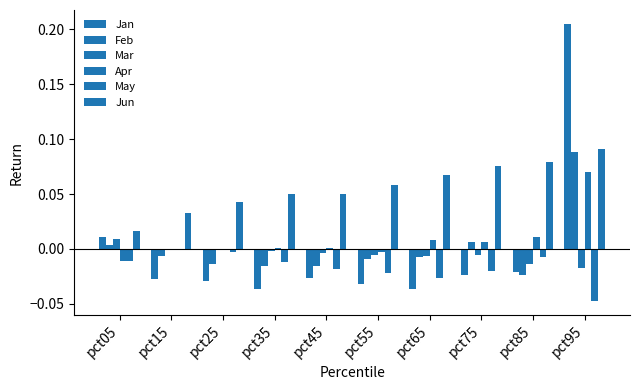

The value of Jan at pct75 is -0.0. True or false?

True